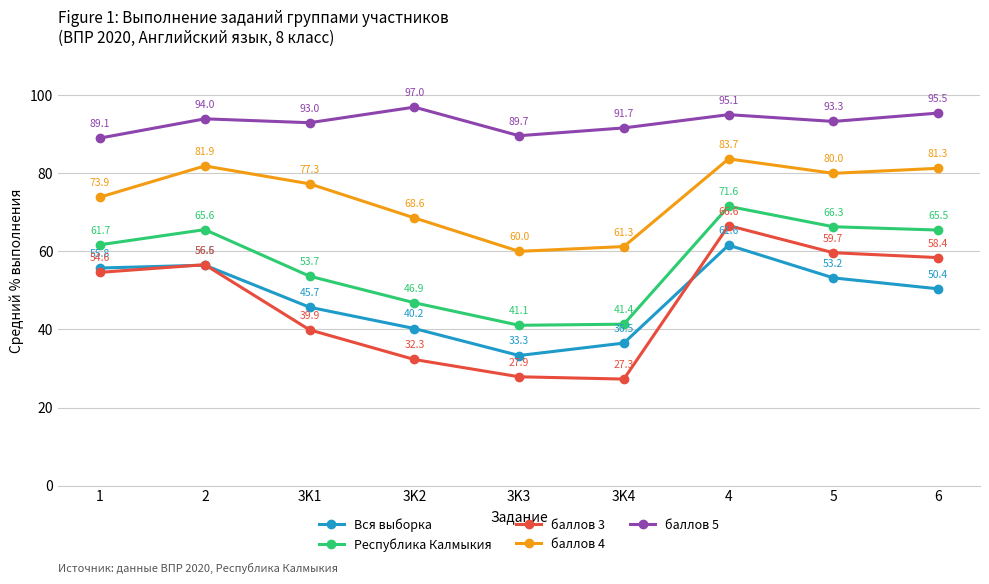

What is the value of the баллов 5 point at the 1st from the left?

89.1